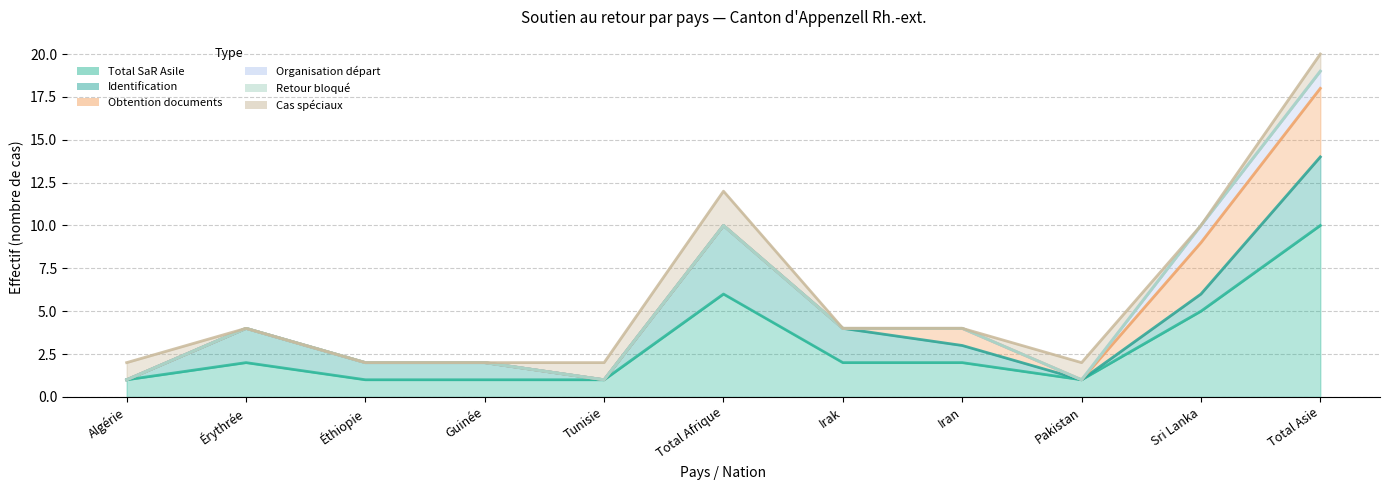

How many values in the Total SaR Asile series are below 2?

5